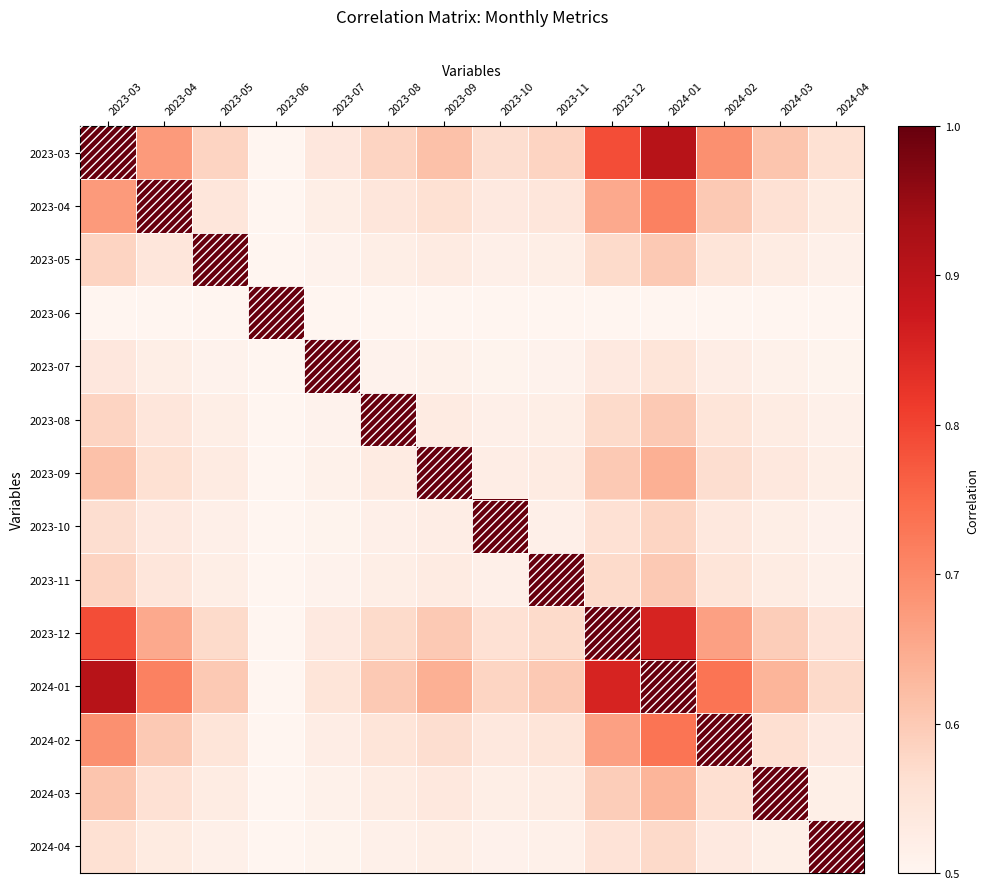

Reading left to right, list all the values displayed in this chart.

2023-03: 2023-03=1.0	2023-04=0.7	2023-05=0.6	2023-06=0.5	2023-07=0.5	2023-08=0.6	2023-09=0.6	2023-10=0.6	2023-11=0.6	2023-12=0.8	2024-01=0.9	2024-02=0.7	2024-03=0.6	2024-04=0.6
2023-04: 2023-03=0.7	2023-04=1.0	2023-05=0.5	2023-06=0.5	2023-07=0.5	2023-08=0.5	2023-09=0.6	2023-10=0.5	2023-11=0.5	2023-12=0.7	2024-01=0.7	2024-02=0.6	2024-03=0.6	2024-04=0.5
2023-05: 2023-03=0.6	2023-04=0.5	2023-05=1.0	2023-06=0.5	2023-07=0.5	2023-08=0.5	2023-09=0.5	2023-10=0.5	2023-11=0.5	2023-12=0.6	2024-01=0.6	2024-02=0.5	2024-03=0.5	2024-04=0.5
2023-06: 2023-03=0.5	2023-04=0.5	2023-05=0.5	2023-06=1.0	2023-07=0.5	2023-08=0.5	2023-09=0.5	2023-10=0.5	2023-11=0.5	2023-12=0.5	2024-01=0.5	2024-02=0.5	2024-03=0.5	2024-04=0.5
2023-07: 2023-03=0.5	2023-04=0.5	2023-05=0.5	2023-06=0.5	2023-07=1.0	2023-08=0.5	2023-09=0.5	2023-10=0.5	2023-11=0.5	2023-12=0.5	2024-01=0.5	2024-02=0.5	2024-03=0.5	2024-04=0.5
2023-08: 2023-03=0.6	2023-04=0.5	2023-05=0.5	2023-06=0.5	2023-07=0.5	2023-08=1.0	2023-09=0.5	2023-10=0.5	2023-11=0.5	2023-12=0.6	2024-01=0.6	2024-02=0.5	2024-03=0.5	2024-04=0.5
2023-09: 2023-03=0.6	2023-04=0.6	2023-05=0.5	2023-06=0.5	2023-07=0.5	2023-08=0.5	2023-09=1.0	2023-10=0.5	2023-11=0.5	2023-12=0.6	2024-01=0.6	2024-02=0.6	2024-03=0.5	2024-04=0.5
2023-10: 2023-03=0.6	2023-04=0.5	2023-05=0.5	2023-06=0.5	2023-07=0.5	2023-08=0.5	2023-09=0.5	2023-10=1.0	2023-11=0.5	2023-12=0.6	2024-01=0.6	2024-02=0.5	2024-03=0.5	2024-04=0.5
2023-11: 2023-03=0.6	2023-04=0.5	2023-05=0.5	2023-06=0.5	2023-07=0.5	2023-08=0.5	2023-09=0.5	2023-10=0.5	2023-11=1.0	2023-12=0.6	2024-01=0.6	2024-02=0.5	2024-03=0.5	2024-04=0.5
2023-12: 2023-03=0.8	2023-04=0.7	2023-05=0.6	2023-06=0.5	2023-07=0.5	2023-08=0.6	2023-09=0.6	2023-10=0.6	2023-11=0.6	2023-12=1.0	2024-01=0.9	2024-02=0.7	2024-03=0.6	2024-04=0.6
2024-01: 2023-03=0.9	2023-04=0.7	2023-05=0.6	2023-06=0.5	2023-07=0.5	2023-08=0.6	2023-09=0.6	2023-10=0.6	2023-11=0.6	2023-12=0.9	2024-01=1.0	2024-02=0.7	2024-03=0.6	2024-04=0.6
2024-02: 2023-03=0.7	2023-04=0.6	2023-05=0.5	2023-06=0.5	2023-07=0.5	2023-08=0.5	2023-09=0.6	2023-10=0.5	2023-11=0.5	2023-12=0.7	2024-01=0.7	2024-02=1.0	2024-03=0.6	2024-04=0.5
2024-03: 2023-03=0.6	2023-04=0.6	2023-05=0.5	2023-06=0.5	2023-07=0.5	2023-08=0.5	2023-09=0.5	2023-10=0.5	2023-11=0.5	2023-12=0.6	2024-01=0.6	2024-02=0.6	2024-03=1.0	2024-04=0.5
2024-04: 2023-03=0.6	2023-04=0.5	2023-05=0.5	2023-06=0.5	2023-07=0.5	2023-08=0.5	2023-09=0.5	2023-10=0.5	2023-11=0.5	2023-12=0.6	2024-01=0.6	2024-02=0.5	2024-03=0.5	2024-04=1.0